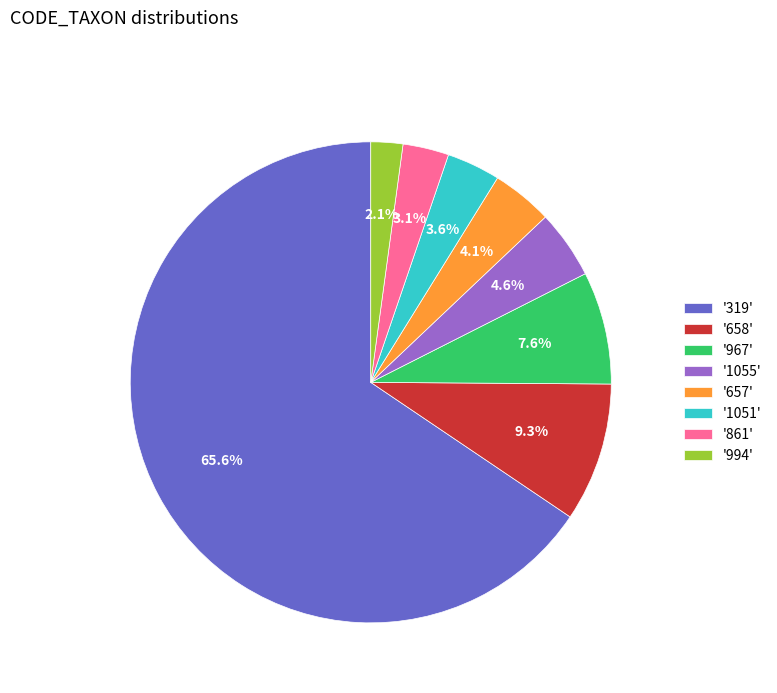

Is there a majority slice in this chart?

Yes